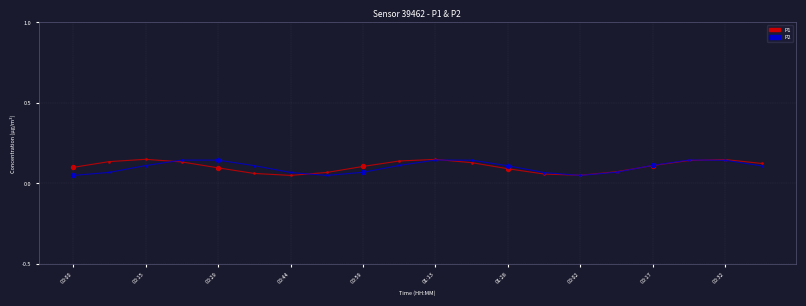

At how many categories does at least one series exceed 0?

20